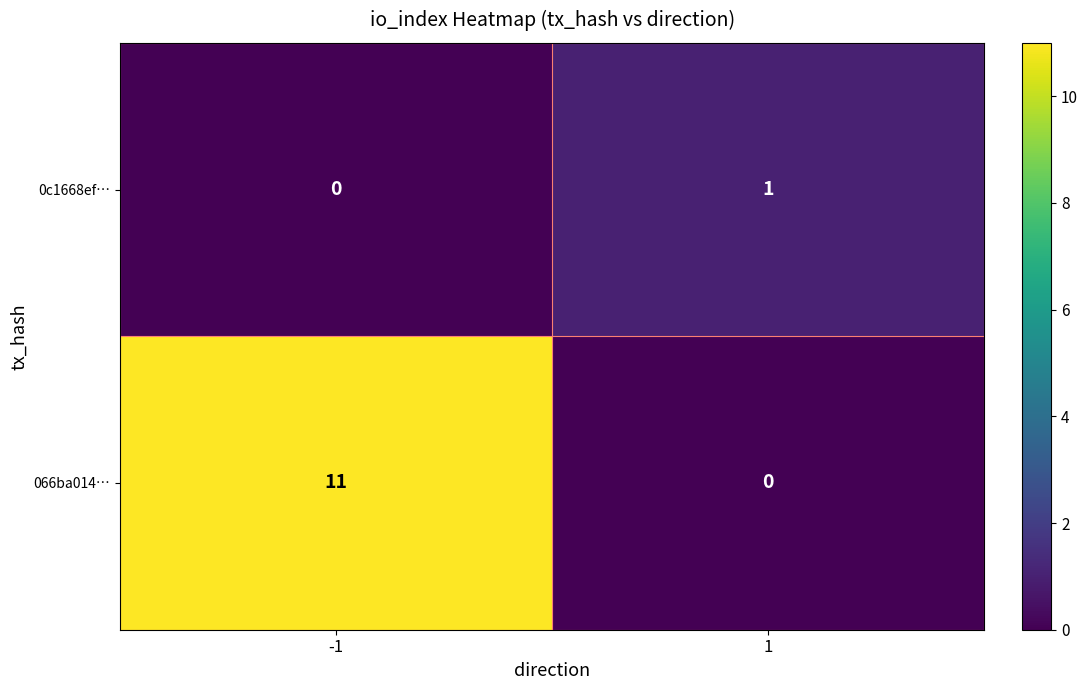

Rank the series at -1 from highest to lowest value.

066ba014…, 0c1668ef…